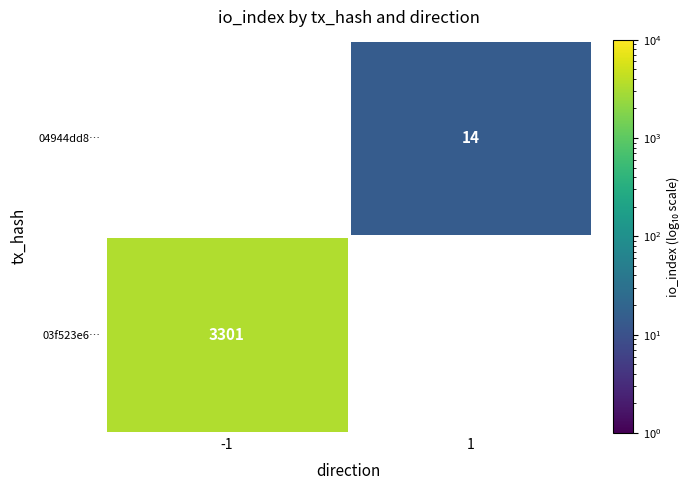

The value of 04944dd8… at 1 is 14. True or false?

True